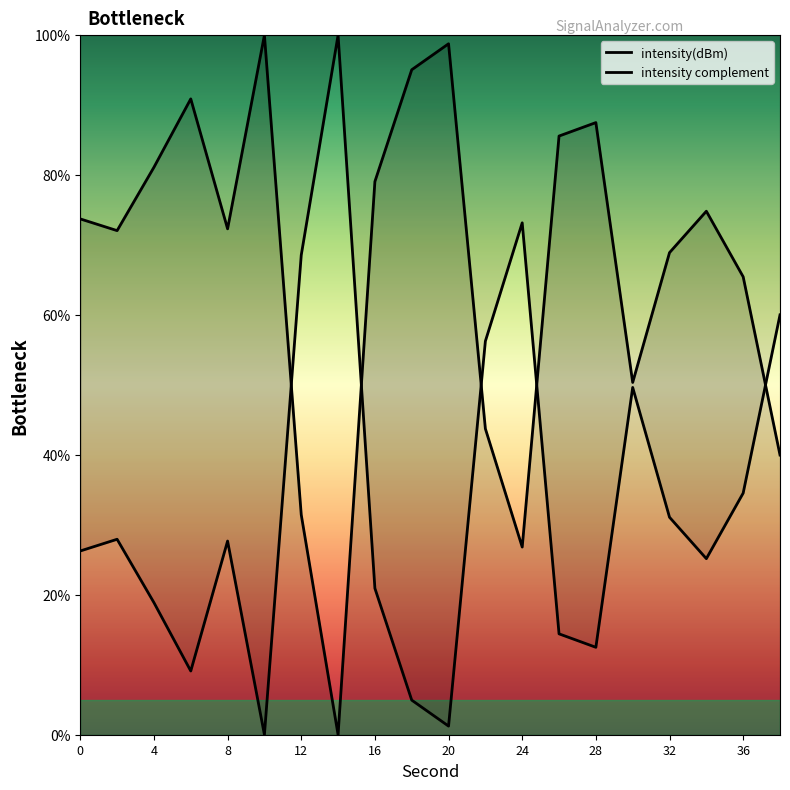

At which category does the data reach its first local valley?

2